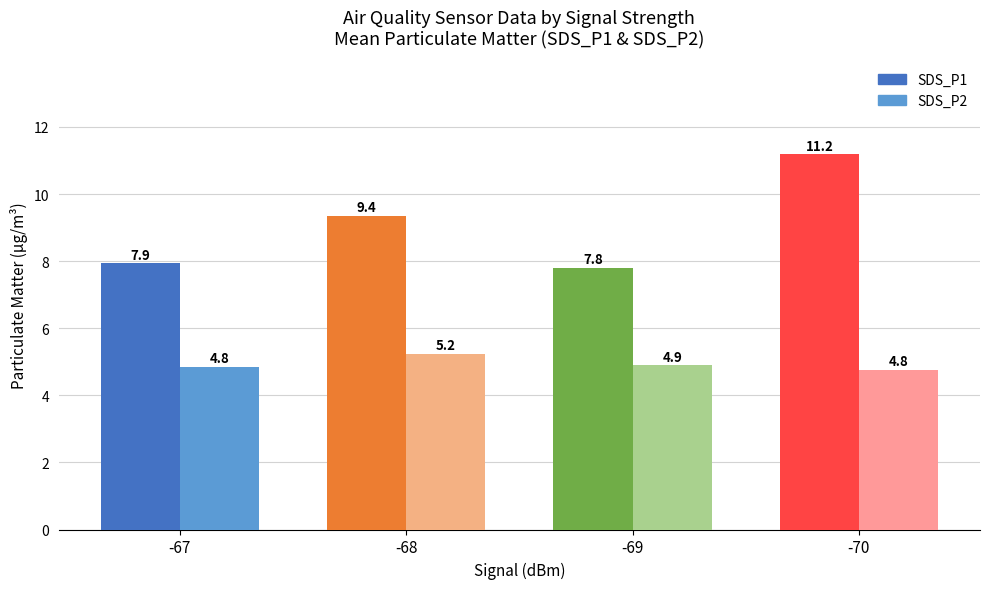

What is the maximum value for SDS_P2?

5.2